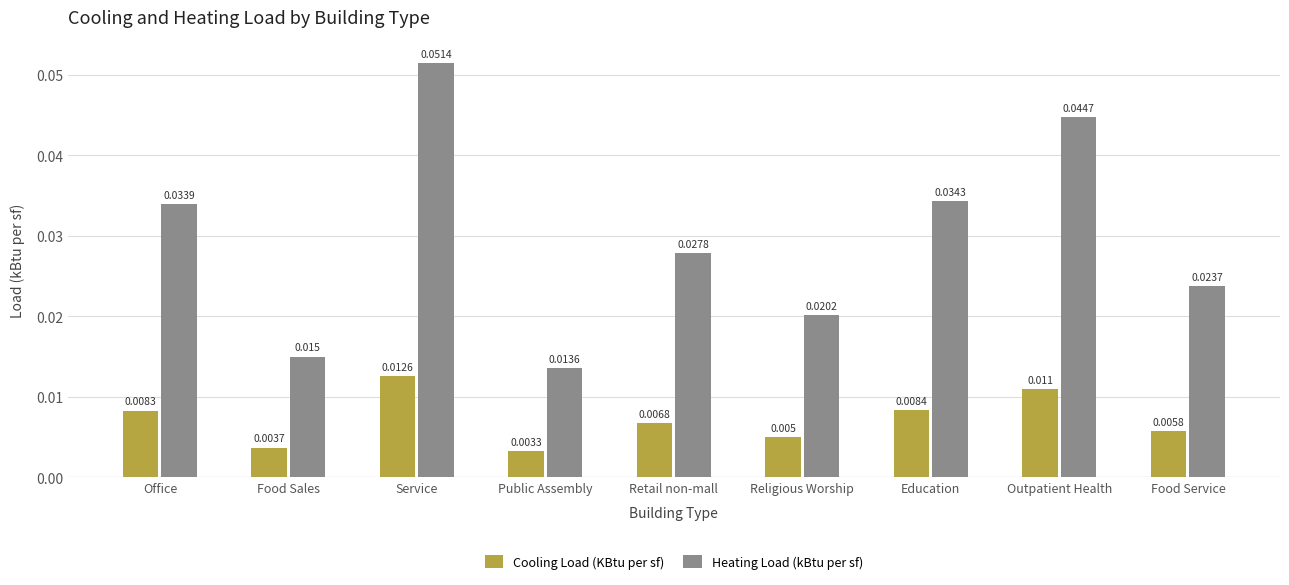

Rank the series by their maximum value, from lowest to highest.

Cooling Load (KBtu per sf), Heating Load (kBtu per sf)